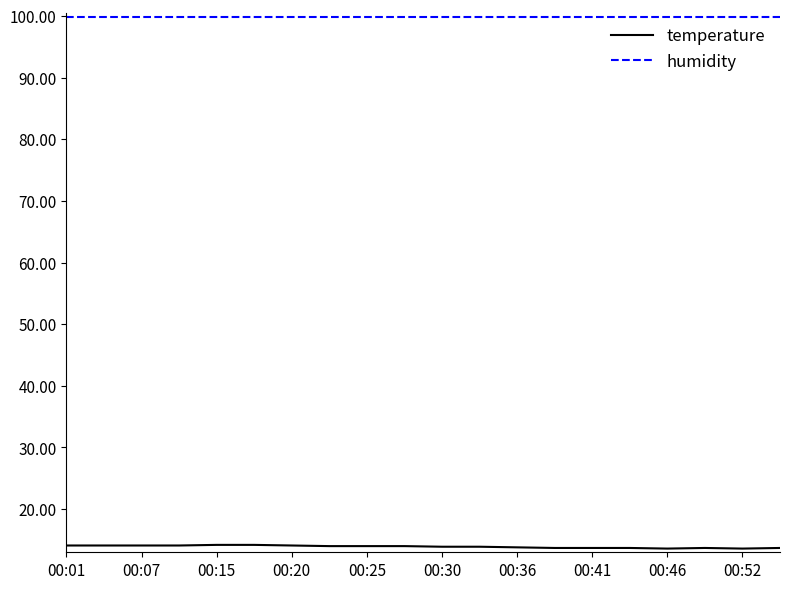

Which series has the largest total across all categories?

humidity